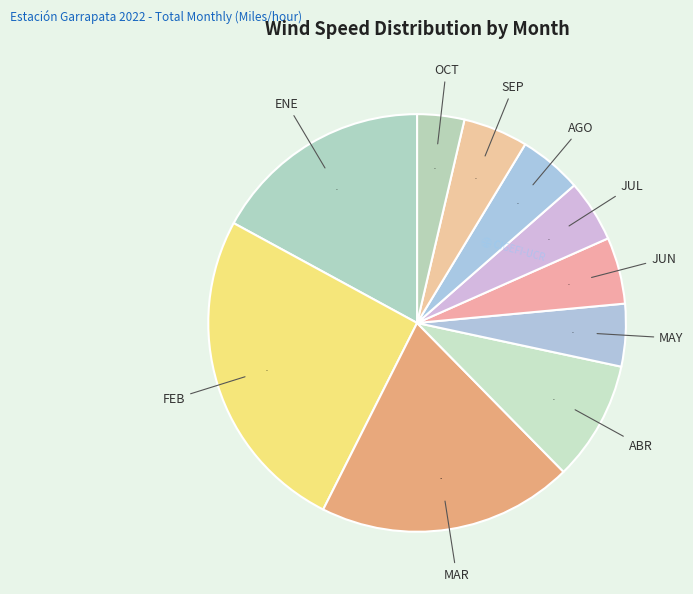

How many segments does this pie chart have?

10